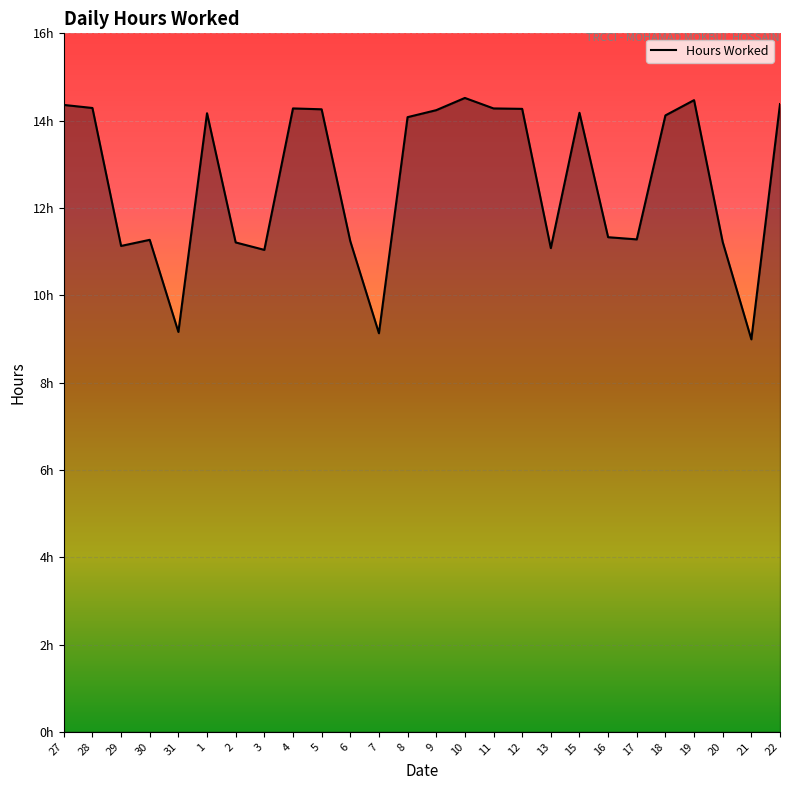

Does the chart have visible grid lines?

Yes